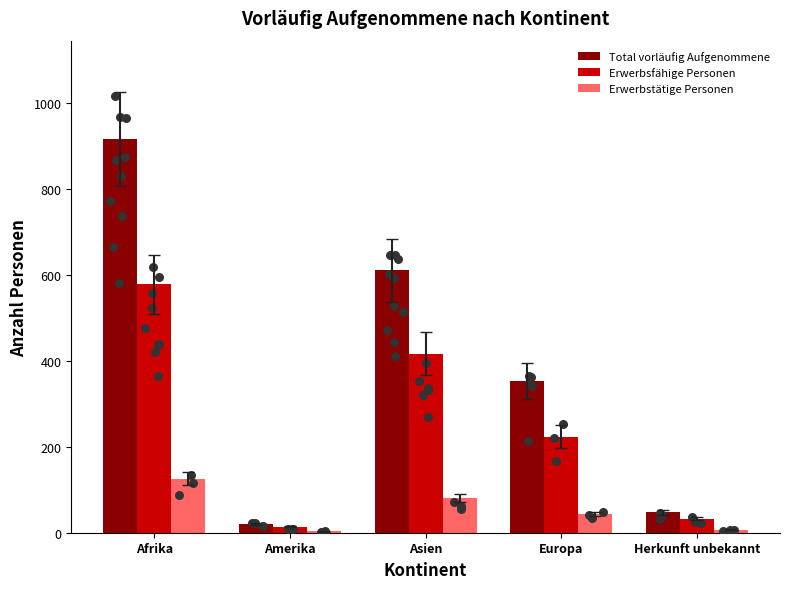

Which series contains the lowest Y value?

Erwerbstätige Personen